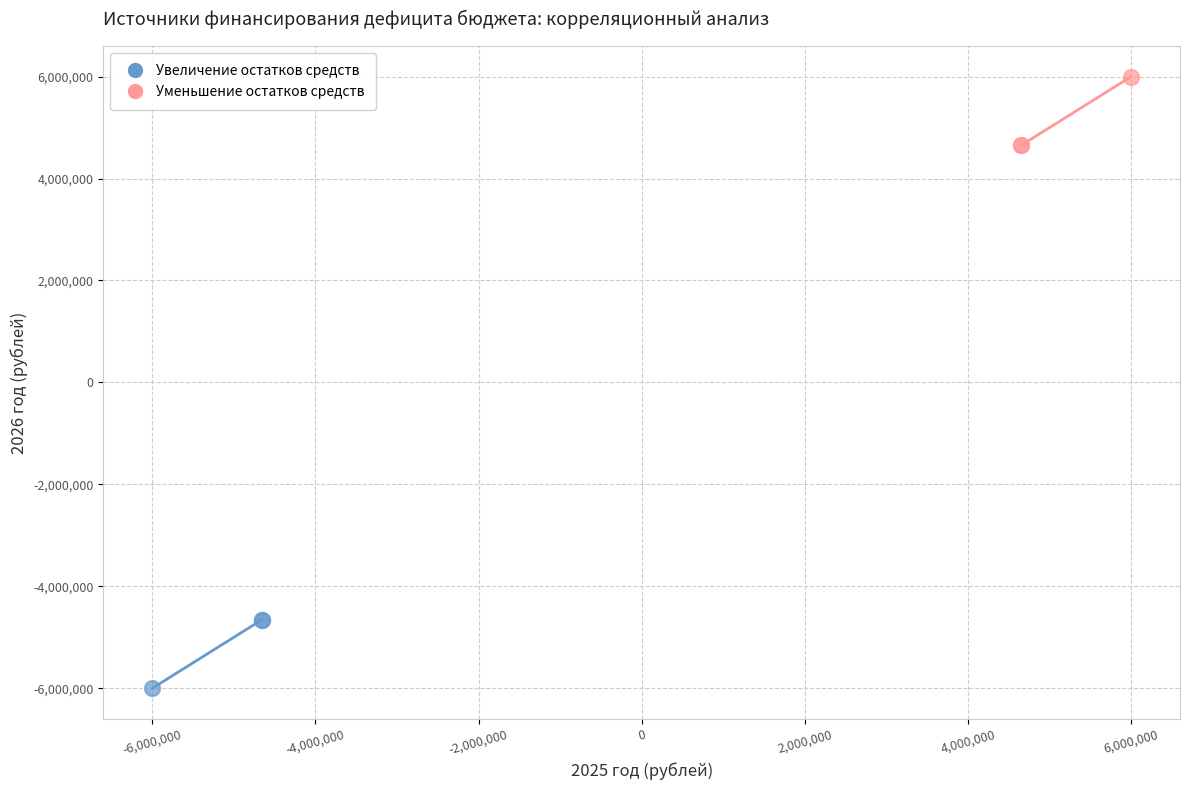

Which series reaches the minimum Y coordinate?

Увеличение остатков средств